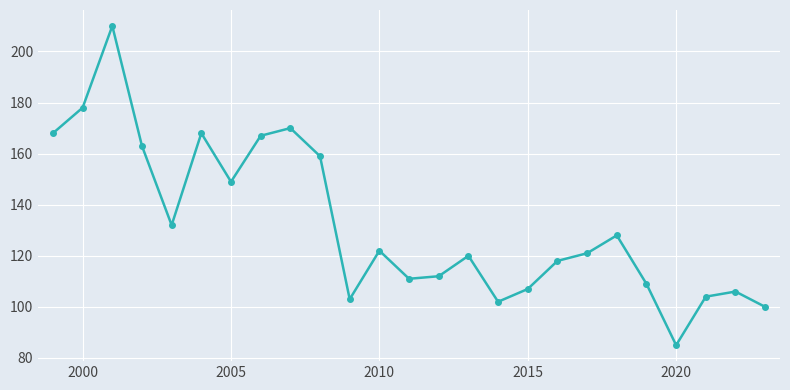

How many points are higher than both their immediate neighbors (excluding endpoints)?

7